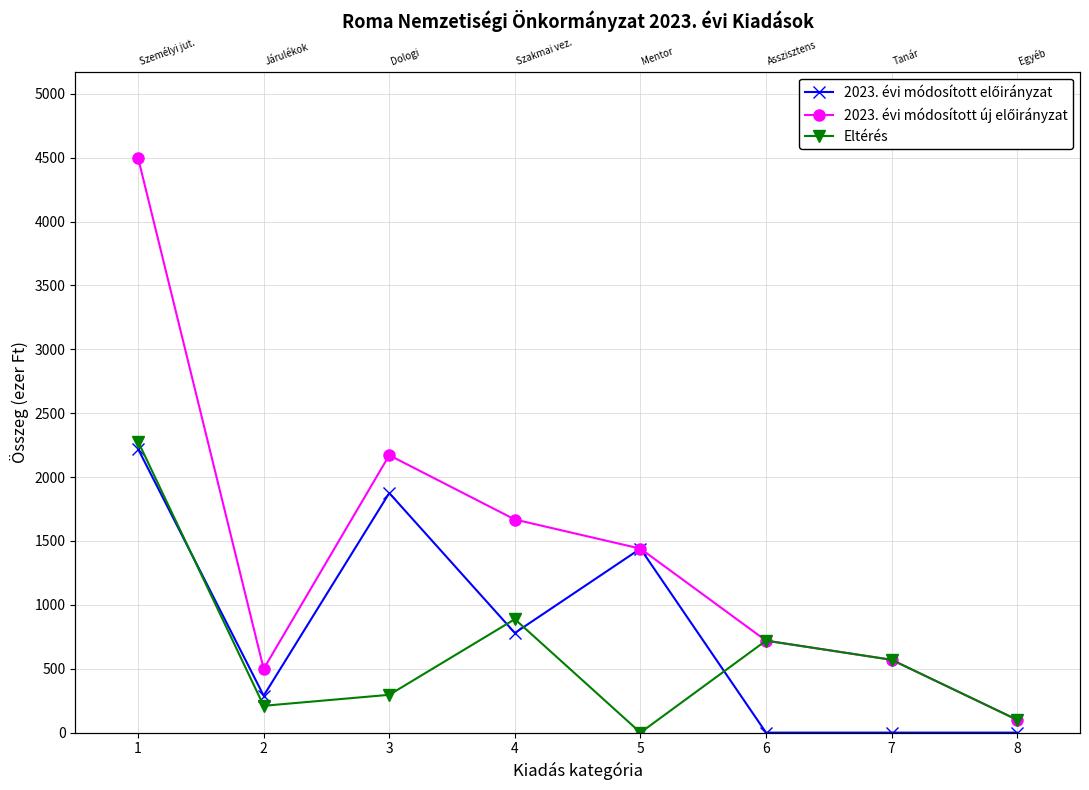

At which label does 2023. évi módosított előirányzat reach its minimum?

6